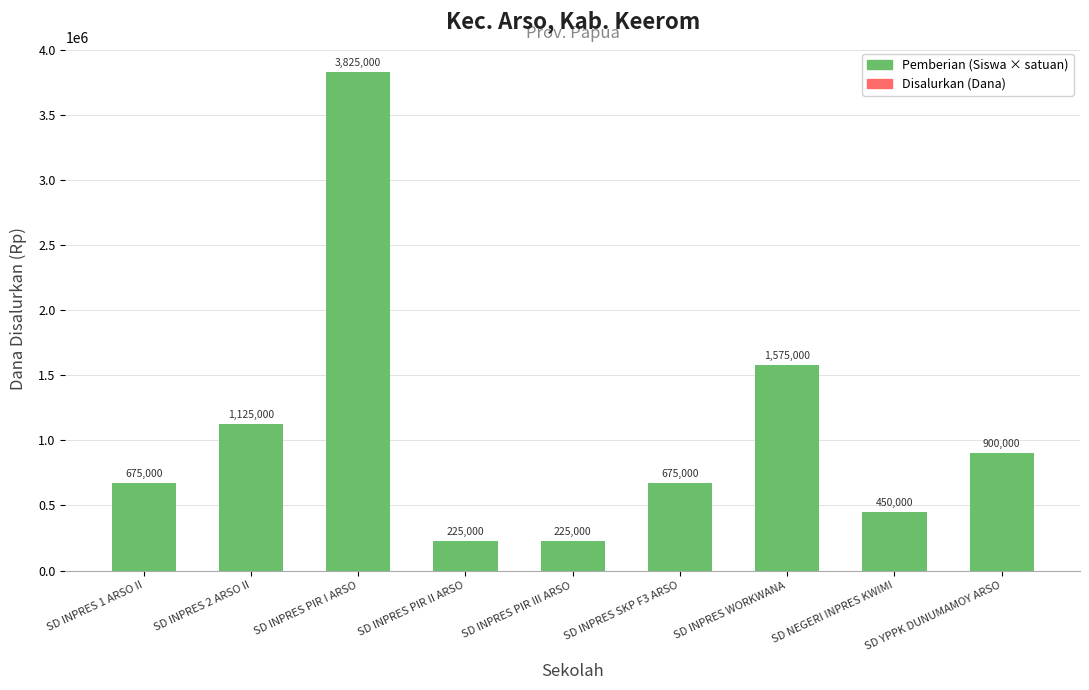

Is it true that Disalurkan (Dana) equals 3825000 at SD INPRES PIR I ARSO?

True